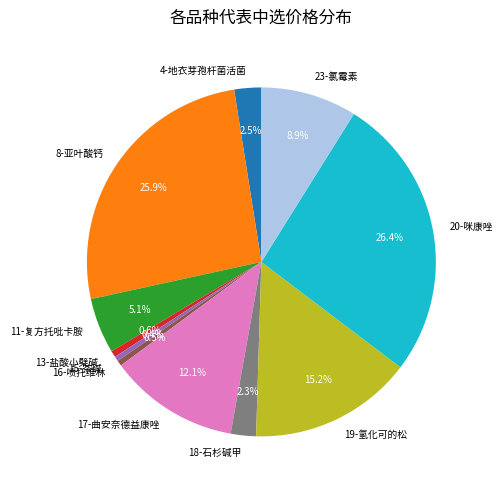

Is 8-亚叶酸钙 the majority of the pie?

No